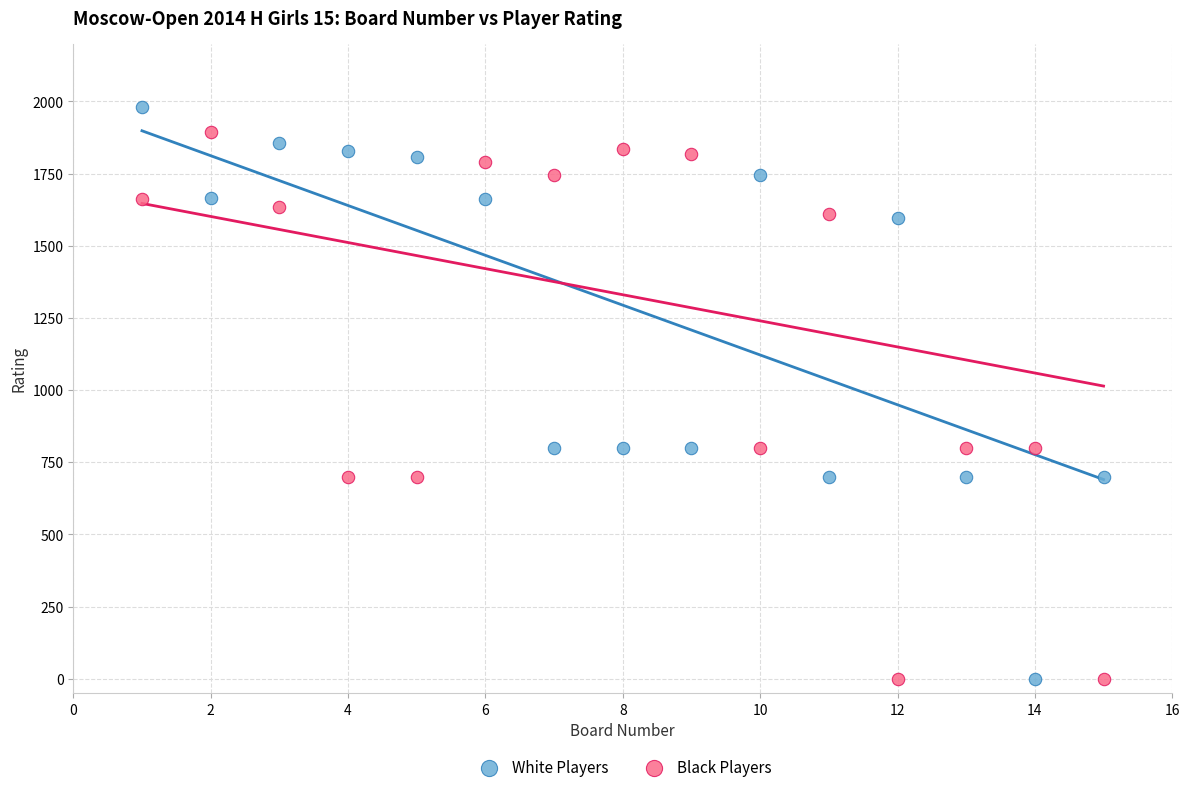

Which series has the widest spread of Y values?

White Players